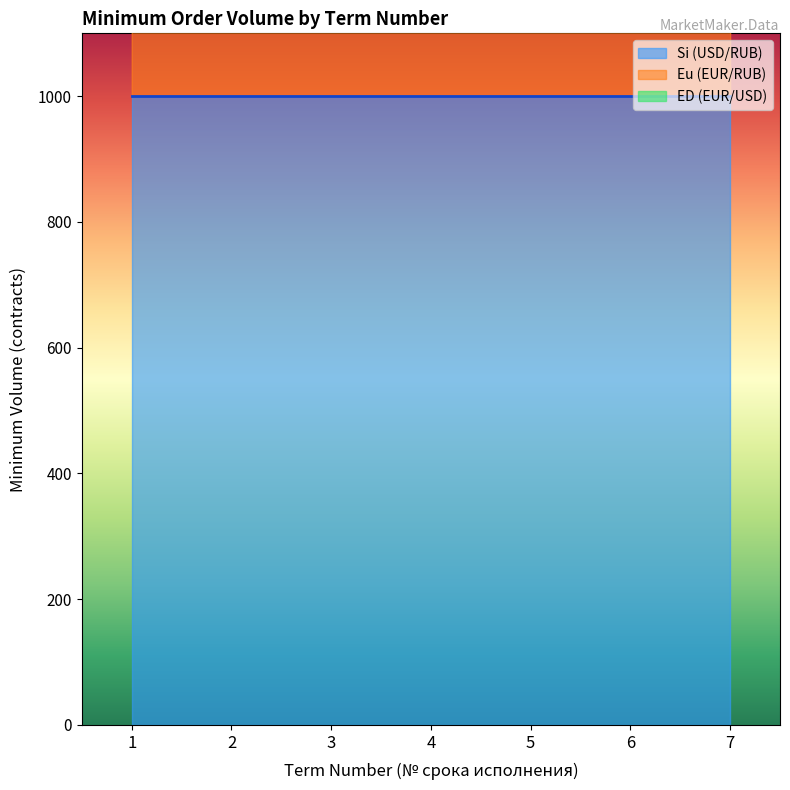

What is the sum of all Eu (EUR/RUB) values?

9700